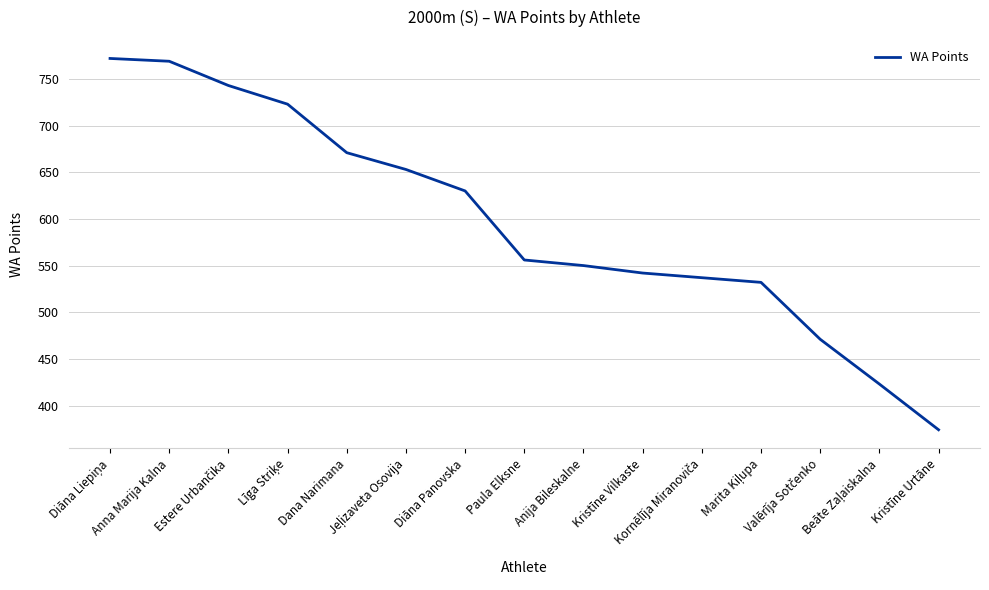

What is the difference between the maximum and minimum values?

398